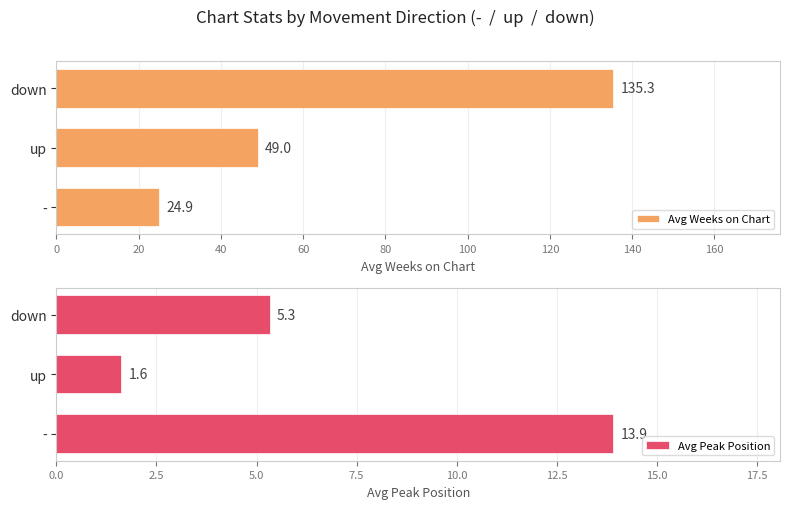

What is the difference between the Avg Weeks on Chart values at - and up?

24.1